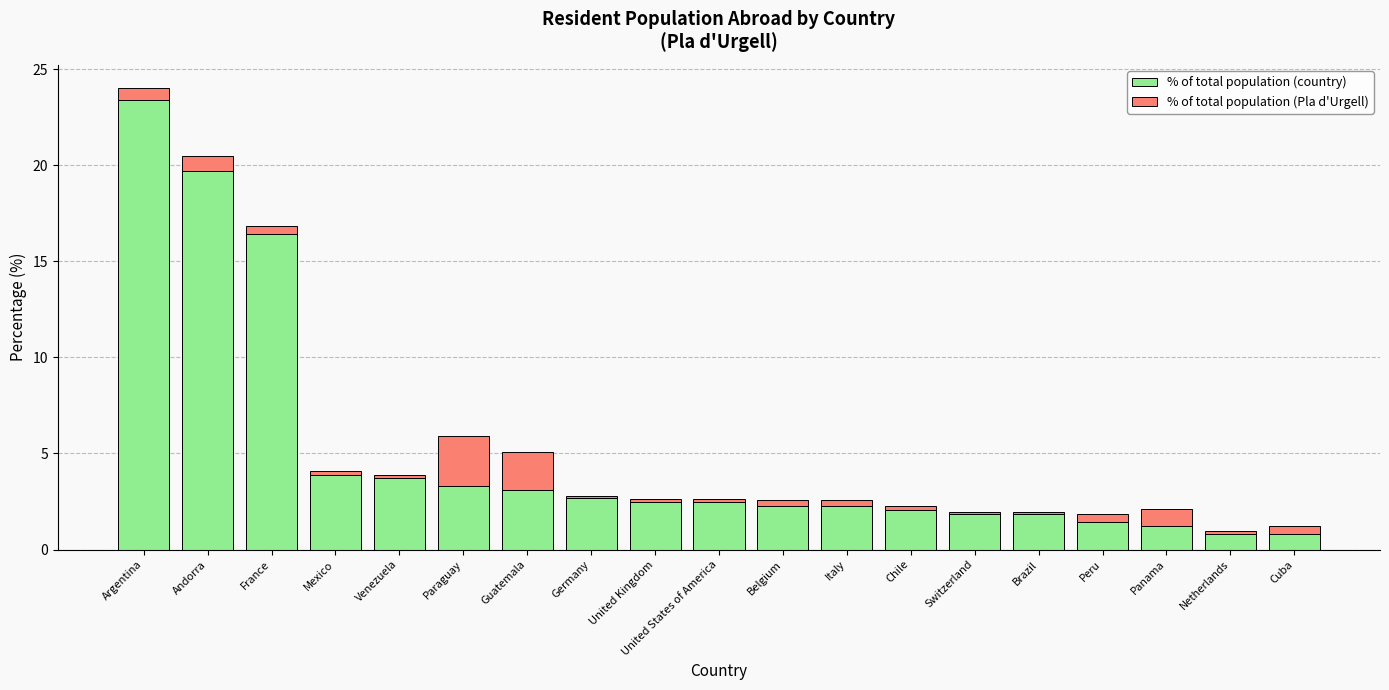

At which category is the sum across all series the highest?

Argentina